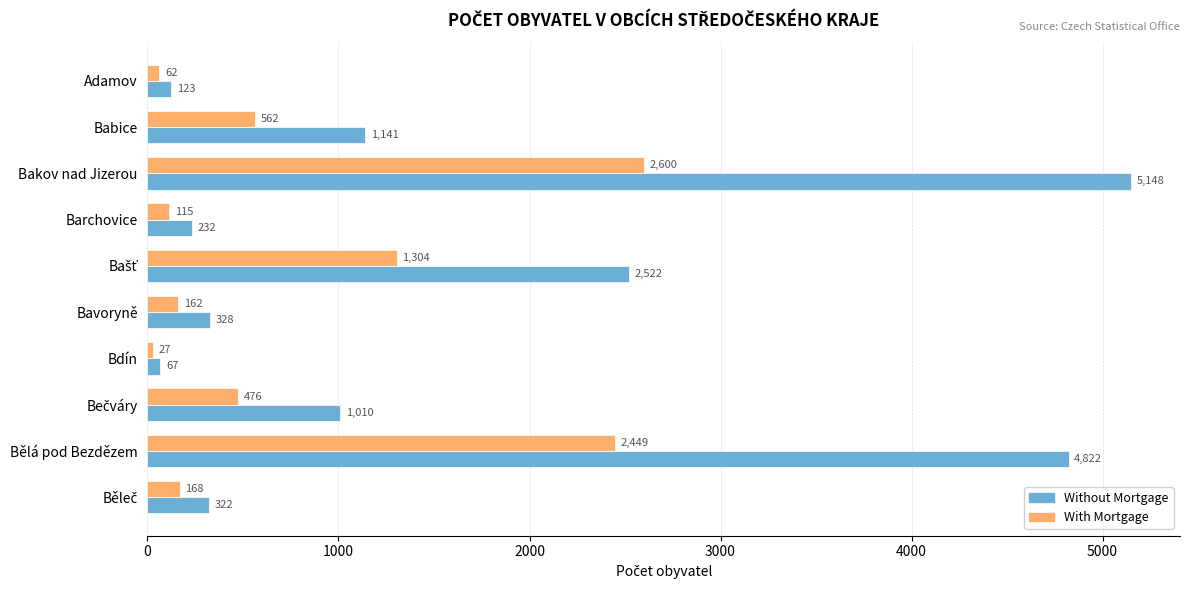

Is it true that Without Mortgage equals 4822 at Bělá pod Bezdězem?

True